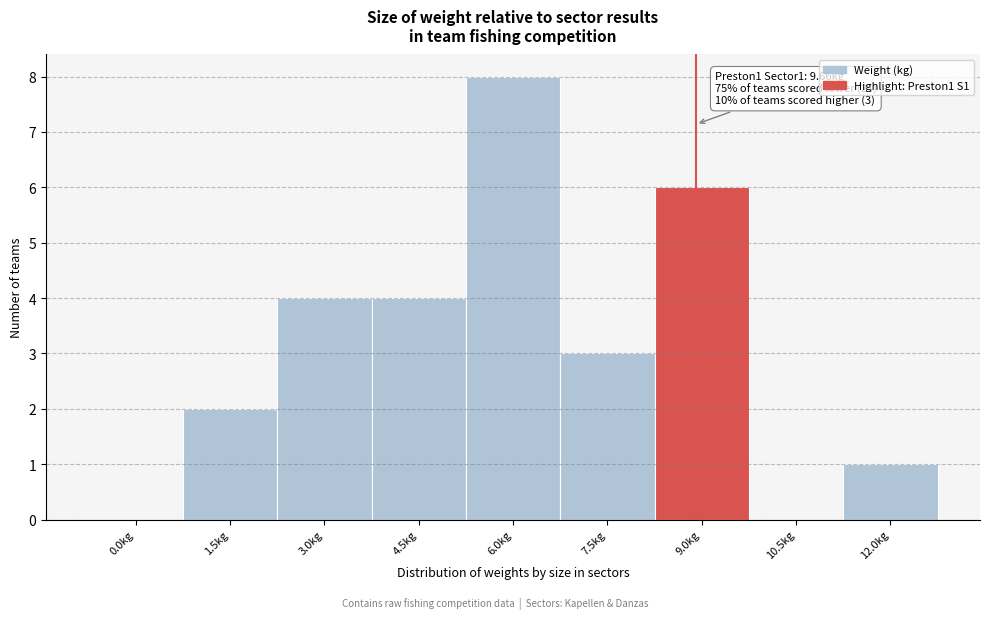

Reading right to left, what are all the values shown in this chart?

12.0kg=1	10.5kg=0	9.0kg=6	7.5kg=3	6.0kg=8	4.5kg=4	3.0kg=4	1.5kg=2	0.0kg=0